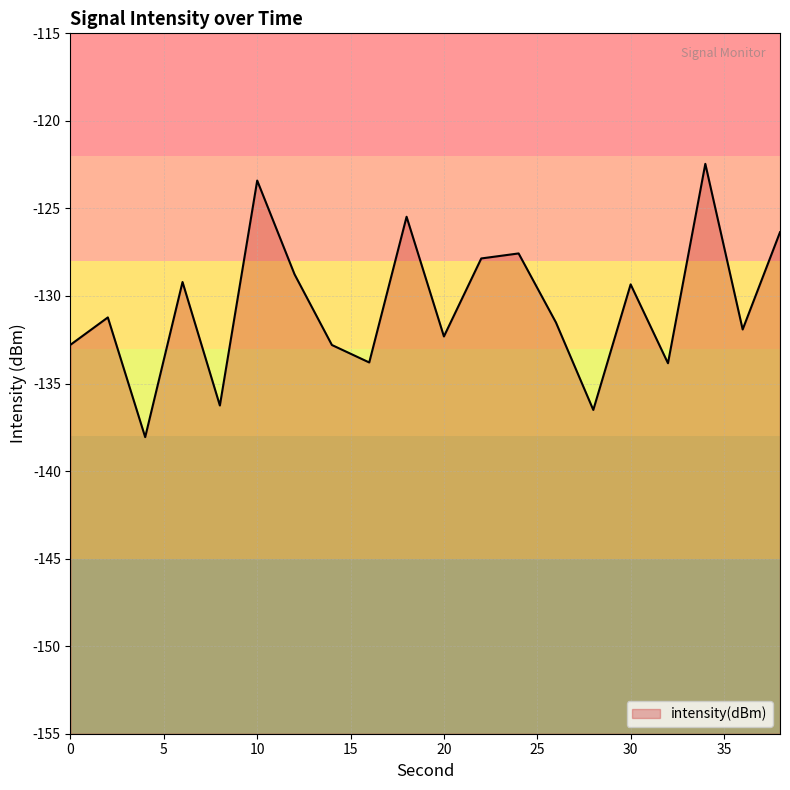

How many points are higher than both their immediate neighbors (excluding endpoints)?

7